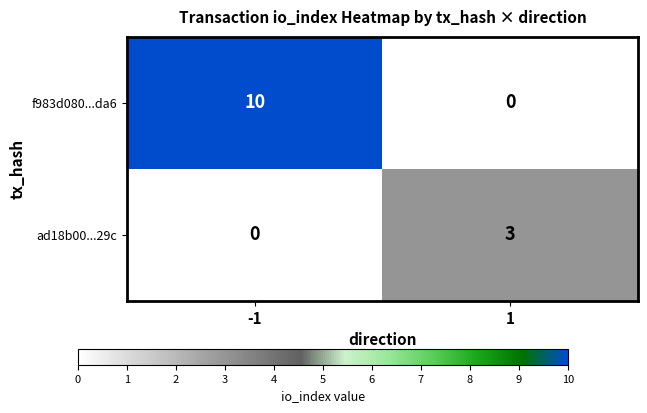

What is the average value of the f983d080...da6 series?

5